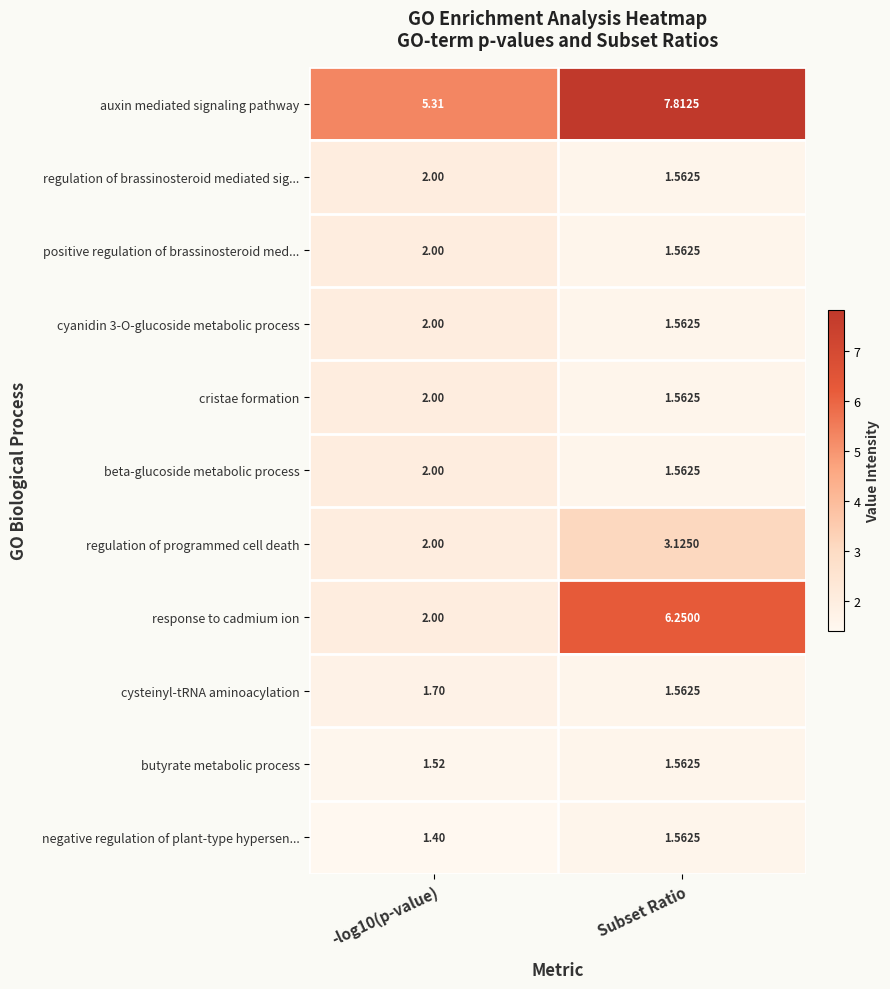

At which category does the chart reach its peak across all series?

Subset Ratio